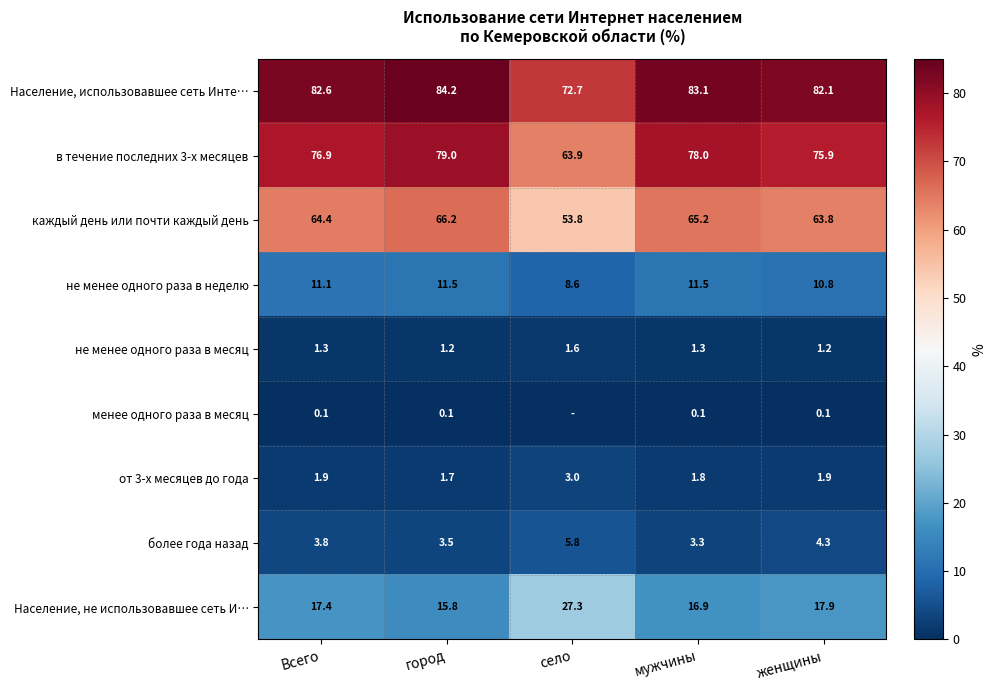

What is the average value of the от 3-х месяцев до года series?

2.1